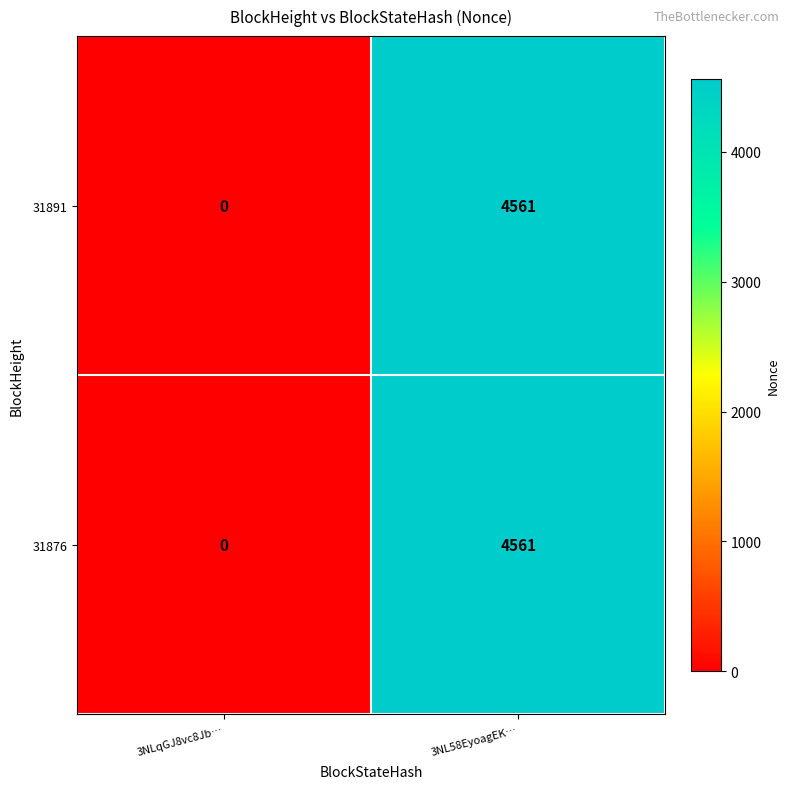

What is the difference between the 31891 values at 3NLqGJ8vc8Jb… and 3NL58EyoagEK…?

4561